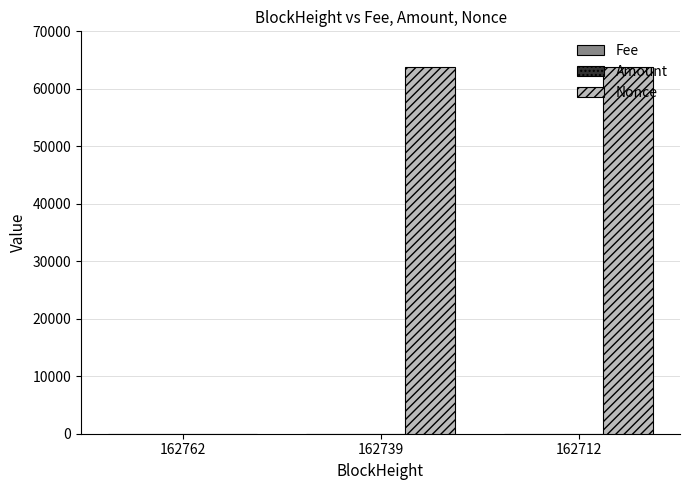

What is the difference between the Nonce values at 162762 and 162712?

63871.0